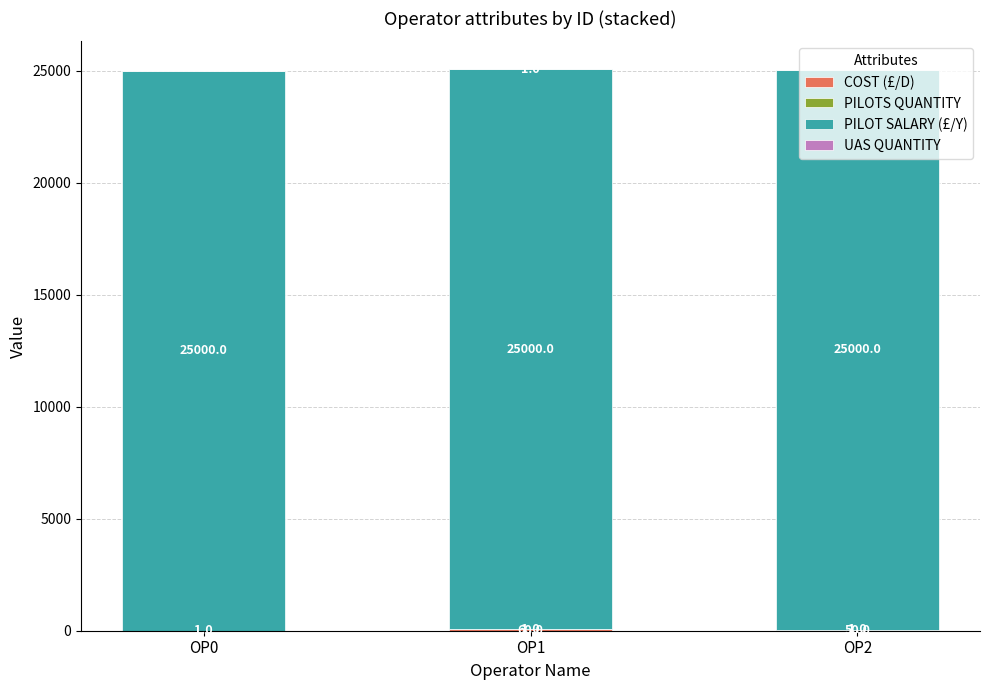

At which category is the sum across all series the highest?

OP1